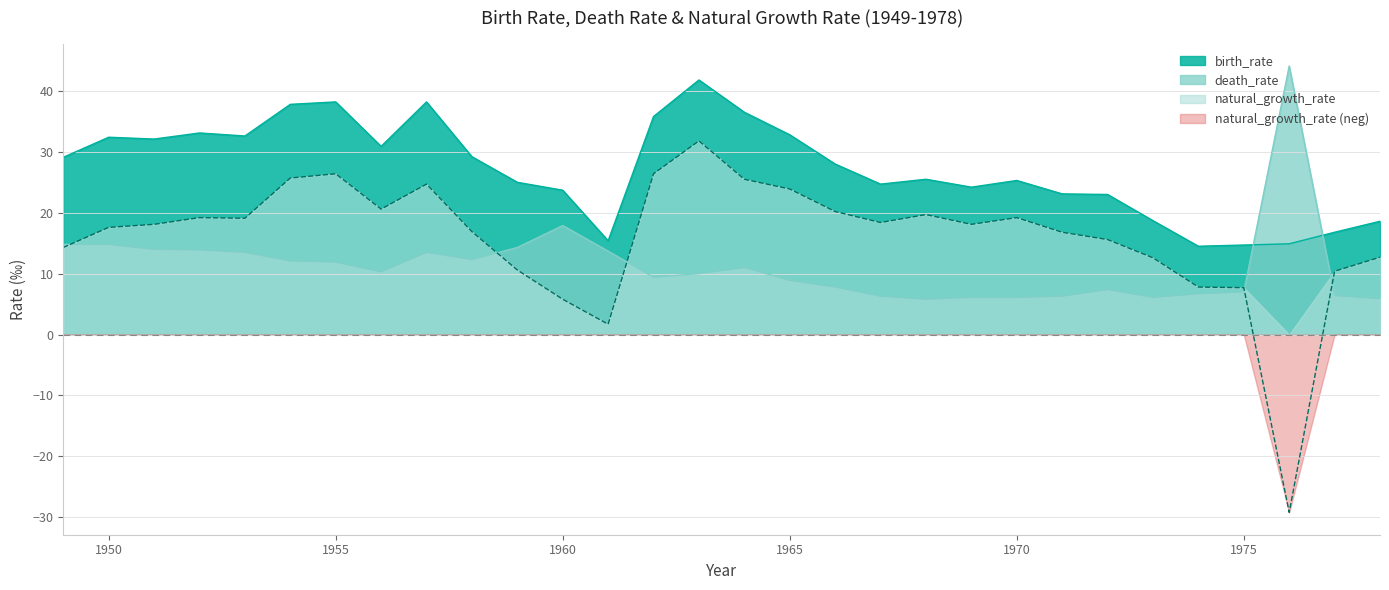

Where is death_rate nearest to the value 24?

1960